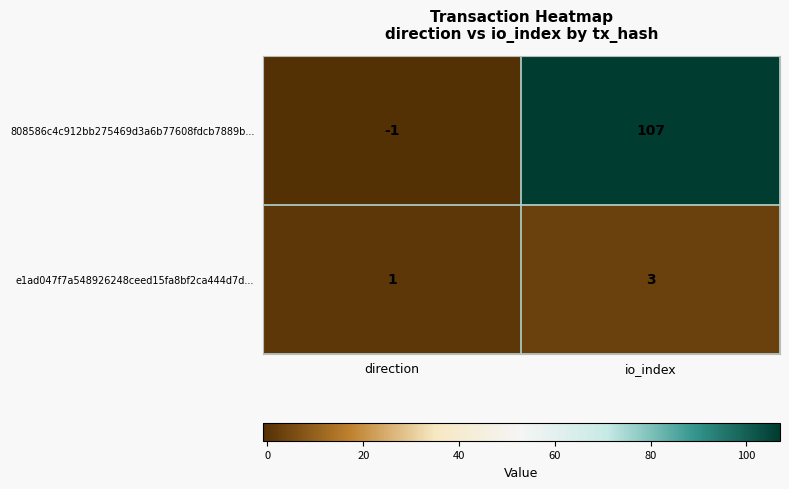

Which label corresponds to the largest value in the chart?

io_index